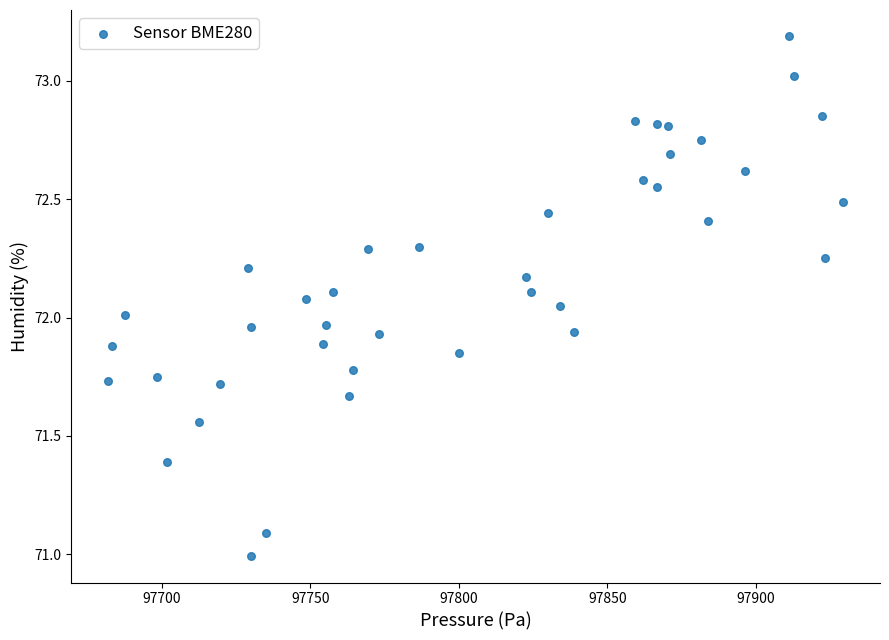

What is the range of Y values (max minus min)?

2.2